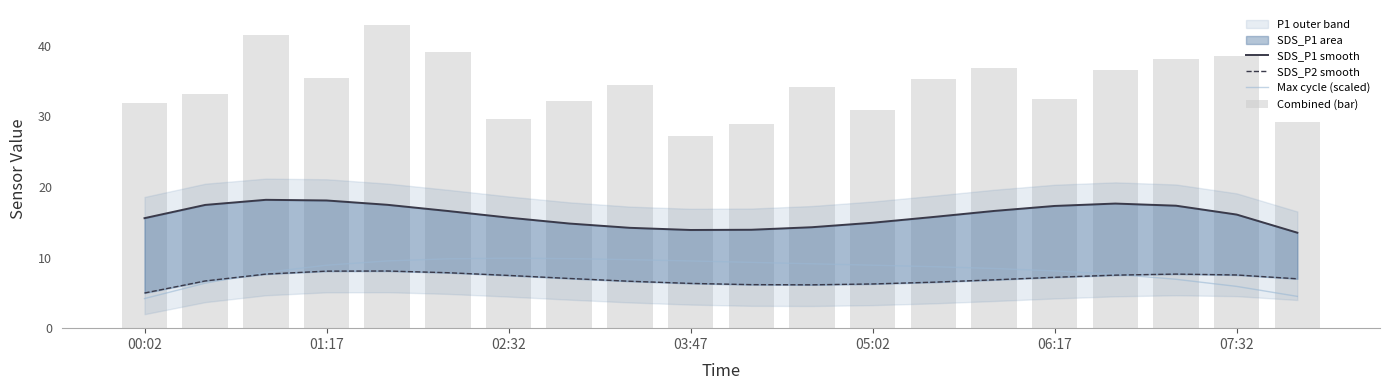

Rank the series by their maximum value, from lowest to highest.

SDS_P2 smooth, Max cycle (scaled), SDS_P1 smooth, Combined (bar)